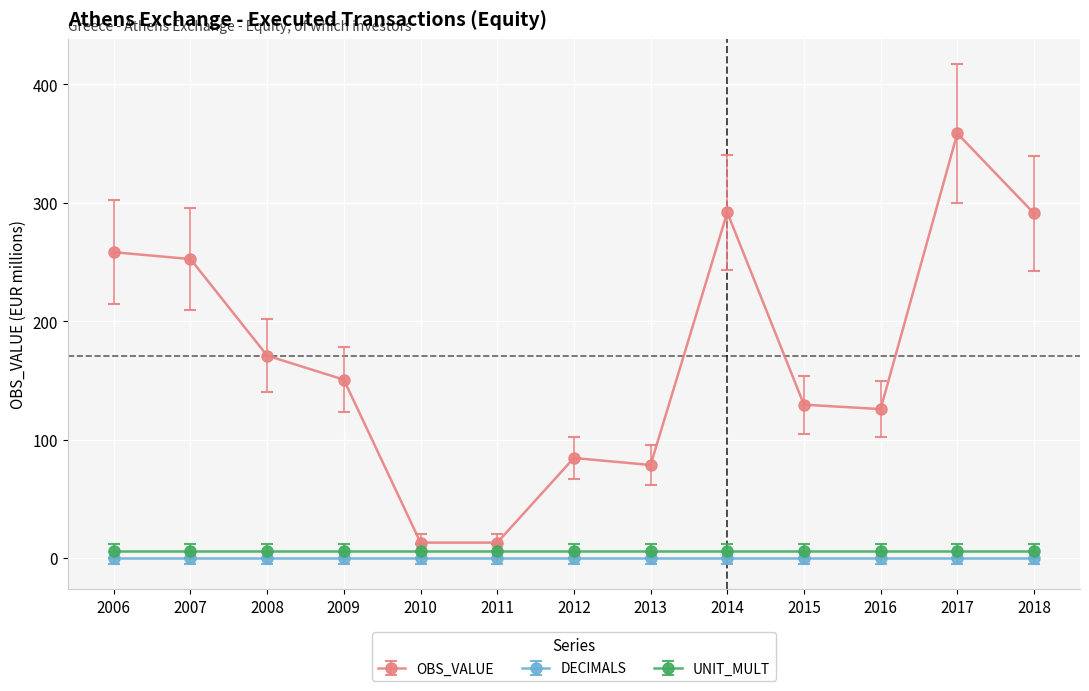

Which series has the widest spread of values?

OBS_VALUE